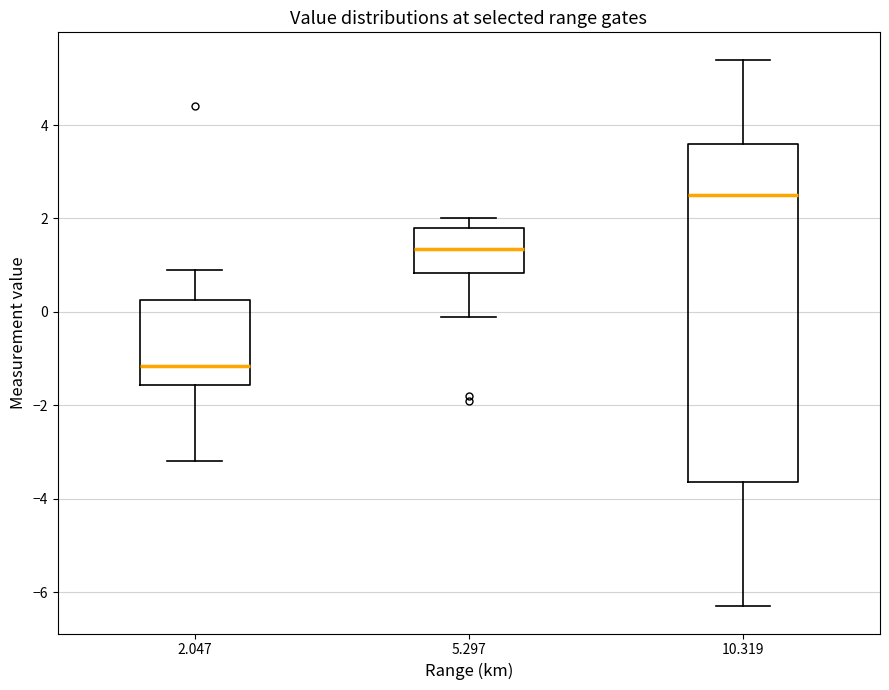

Reading left to right, read every box against the y-axis: the position of its median line, the range the box covers, and the ends of its whiskers. The values are not printed on the chart, so give them approximately, as read against the axis.

2.047: median -1.2, box -1.6 to 0.2, whiskers -3.2 to 1.0
5.297: median 1.4, box 0.8 to 1.8, whiskers 0.0 to 2.0
10.319: median 2.6, box -3.6 to 3.6, whiskers -6.2 to 5.4